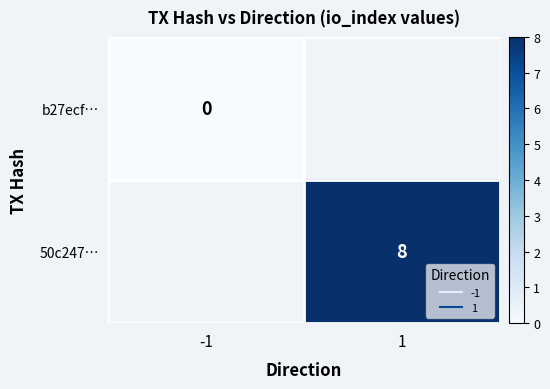

Which has a higher value, -1 or 1?

1